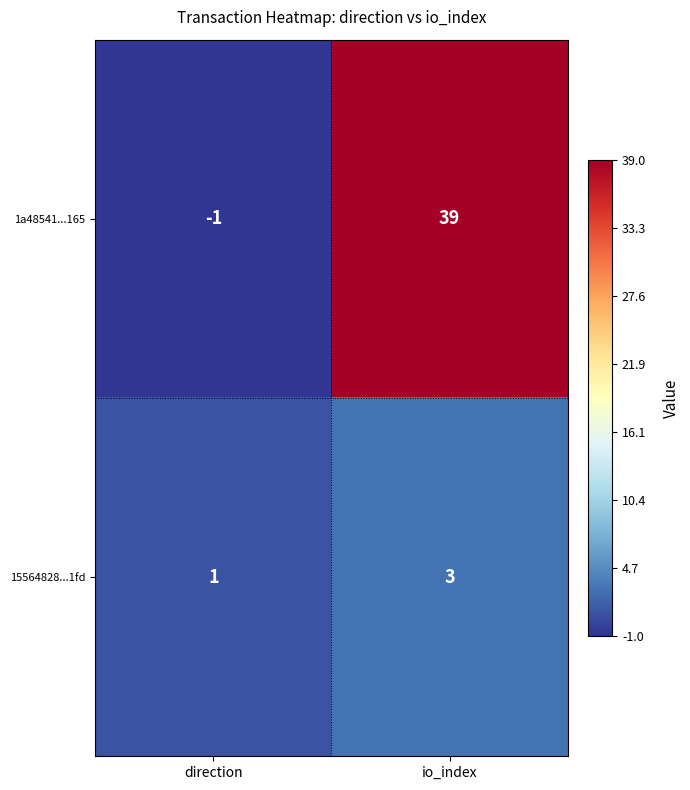

At which label does 15564828...1fd reach its minimum?

direction